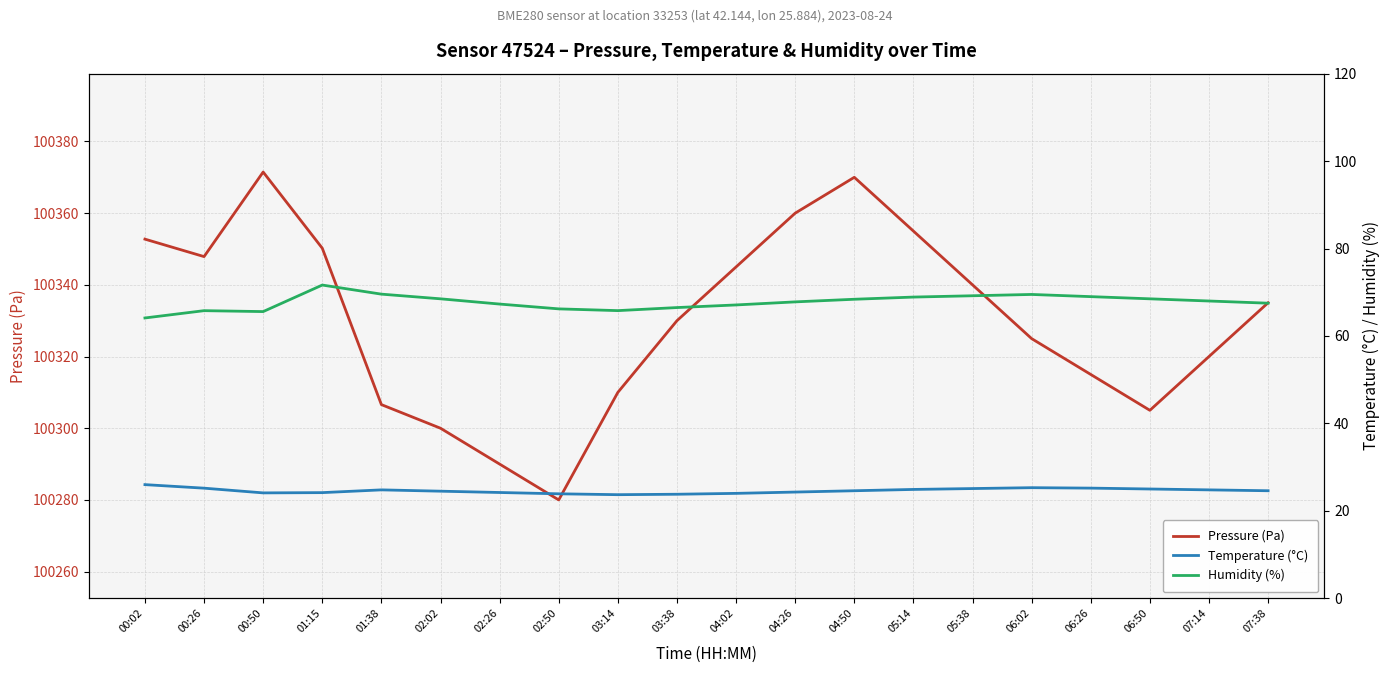

What is the spread (max minus min) of values at 00:50?

100347.4